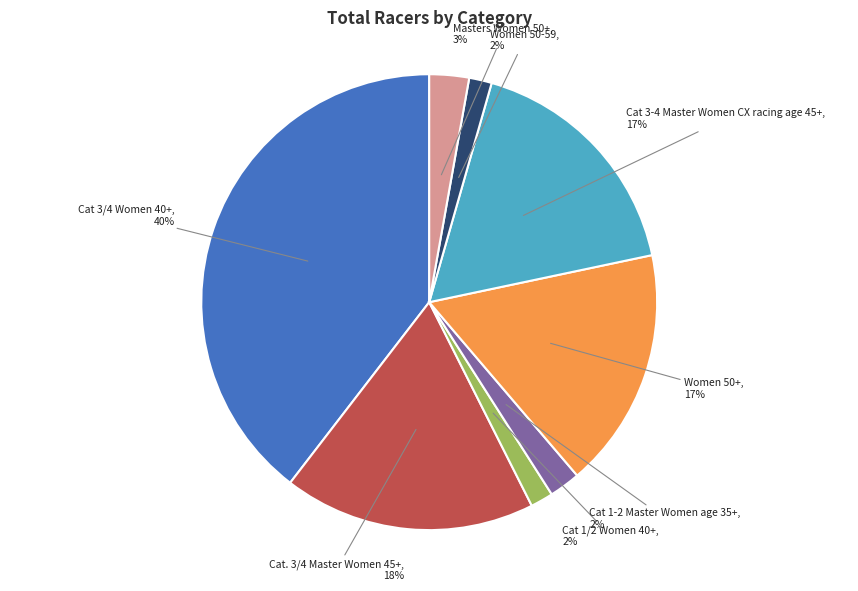

What percentage is the Cat 3-4 Master Women CX racing age 45+ slice, to the nearest percent?

17%